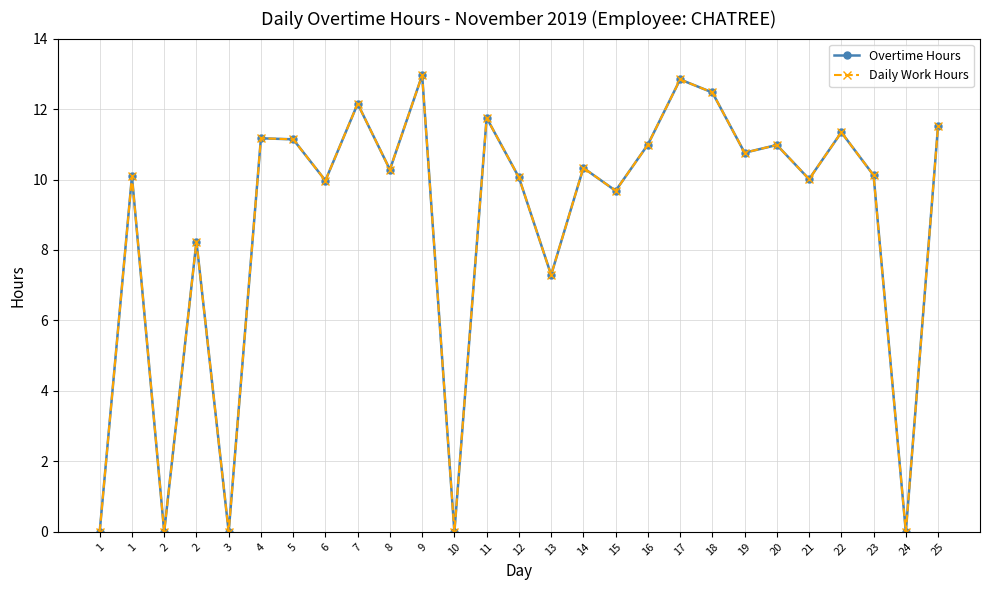

Reading right to left, what are all the values shown in this chart?

Overtime Hours: 11.5	0.0	10.1	11.3	10.0	11.0	10.8	12.5	12.8	11.0	9.7	10.3	7.3	10.1	11.8	0.0	13.0	10.3	12.2	10.0	11.1	11.2	0.0	8.2	0.0	10.1	0.0
Daily Work Hours: 11.5	0.0	10.1	11.3	10.0	11.0	10.8	12.5	12.8	11.0	9.7	10.3	7.3	10.1	11.8	0.0	13.0	10.3	12.2	10.0	11.1	11.2	0.0	8.2	0.0	10.1	0.0